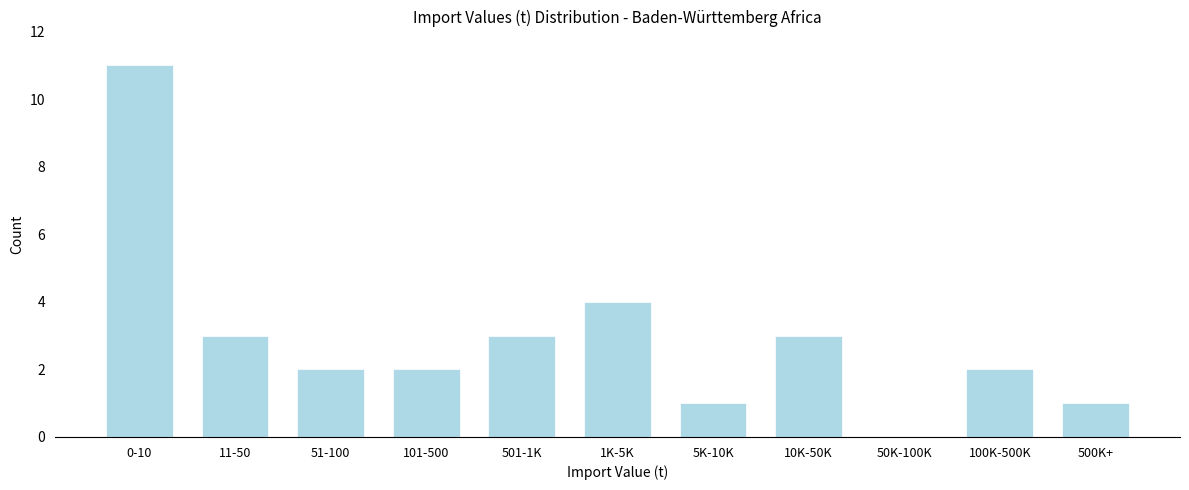

Reading right to left, list all the values displayed in this chart.

500K+=1	100K-500K=2	50K-100K=0	10K-50K=3	5K-10K=1	1K-5K=4	501-1K=3	101-500=2	51-100=2	11-50=3	0-10=11